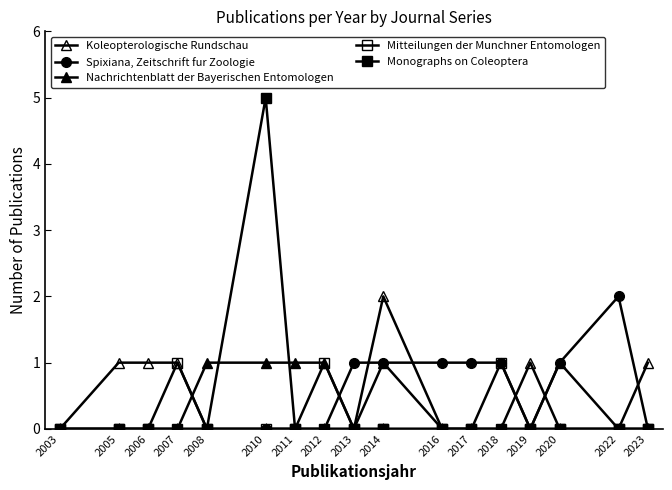

Which series ends up on top after the final intersection of Koleopterologische Rundschau and Nachrichtenblatt der Bayerischen Entomologen?

Nachrichtenblatt der Bayerischen Entomologen